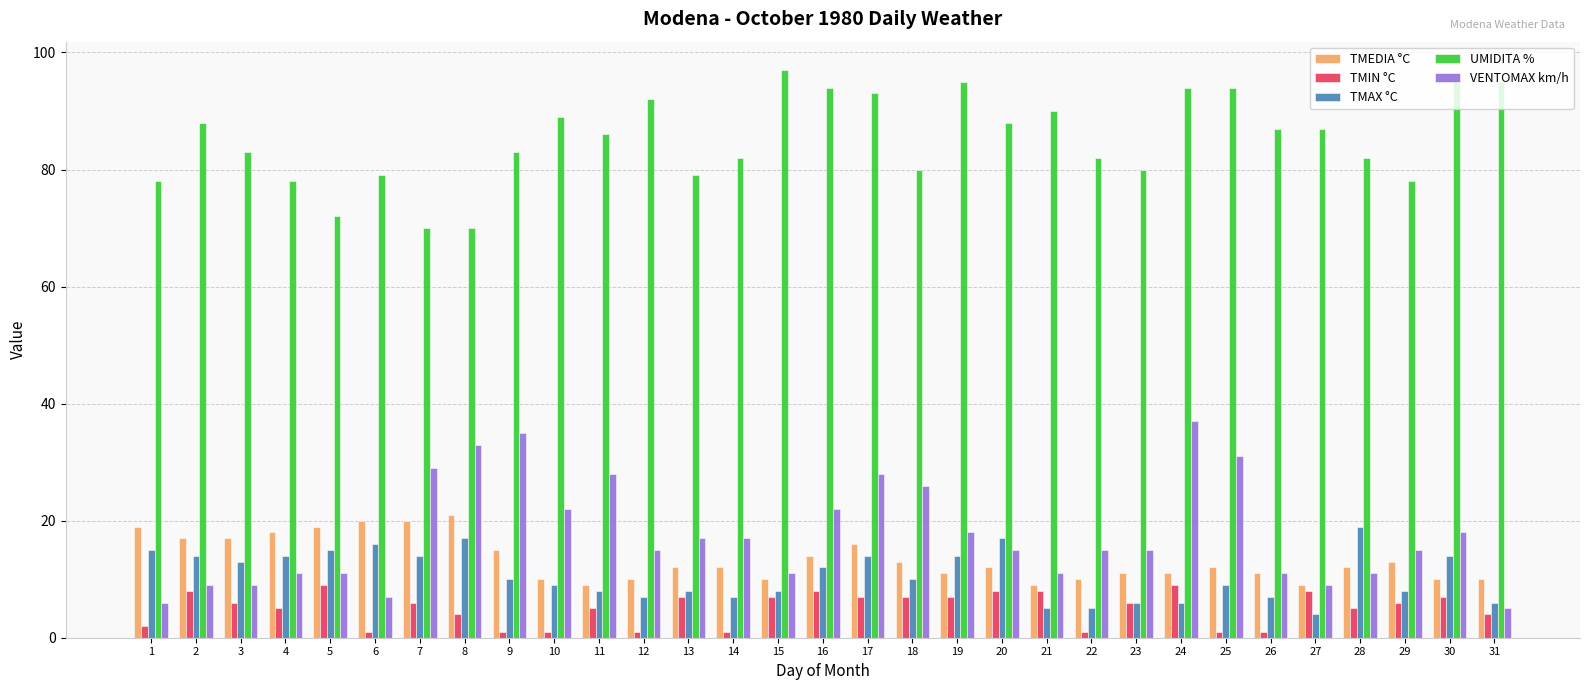

Reading left to right, what are all the values shown in this chart?

TMEDIA °C: 19	17	17	18	19	20	20	21	15	10	9	10	12	12	10	14	16	13	11	12	9	10	11	11	12	11	9	12	13	10	10
TMIN °C: 2	8	6	5	9	1	6	4	1	1	5	1	7	1	7	8	7	7	7	8	8	1	6	9	1	1	8	5	6	7	4
TMAX °C: 15	14	13	14	15	16	14	17	10	9	8	7	8	7	8	12	14	10	14	17	5	5	6	6	9	7	4	19	8	14	6
UMIDITA %: 78	88	83	78	72	79	70	70	83	89	86	92	79	82	97	94	93	80	95	88	90	82	80	94	94	87	87	82	78	95	95
VENTOMAX km/h: 6	9	9	11	11	7	29	33	35	22	28	15	17	17	11	22	28	26	18	15	11	15	15	37	31	11	9	11	15	18	5